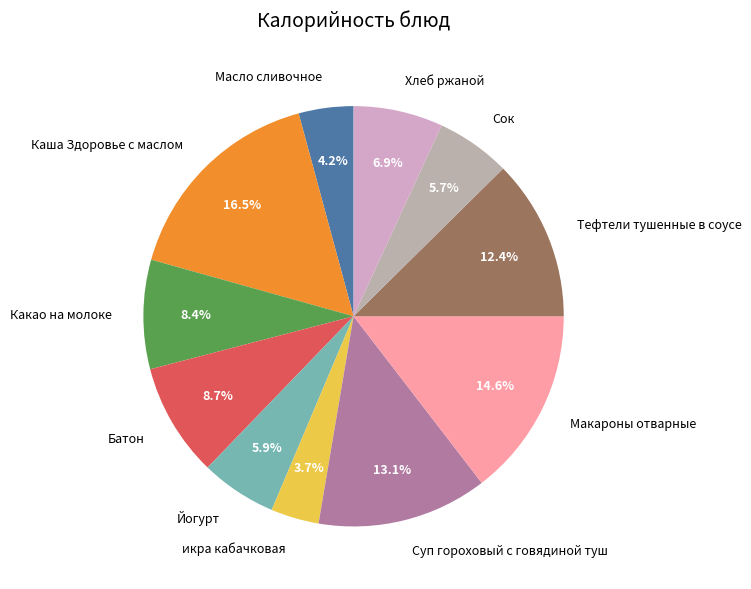

Is it true that Хлеб ржаной is 7% of the pie?

True